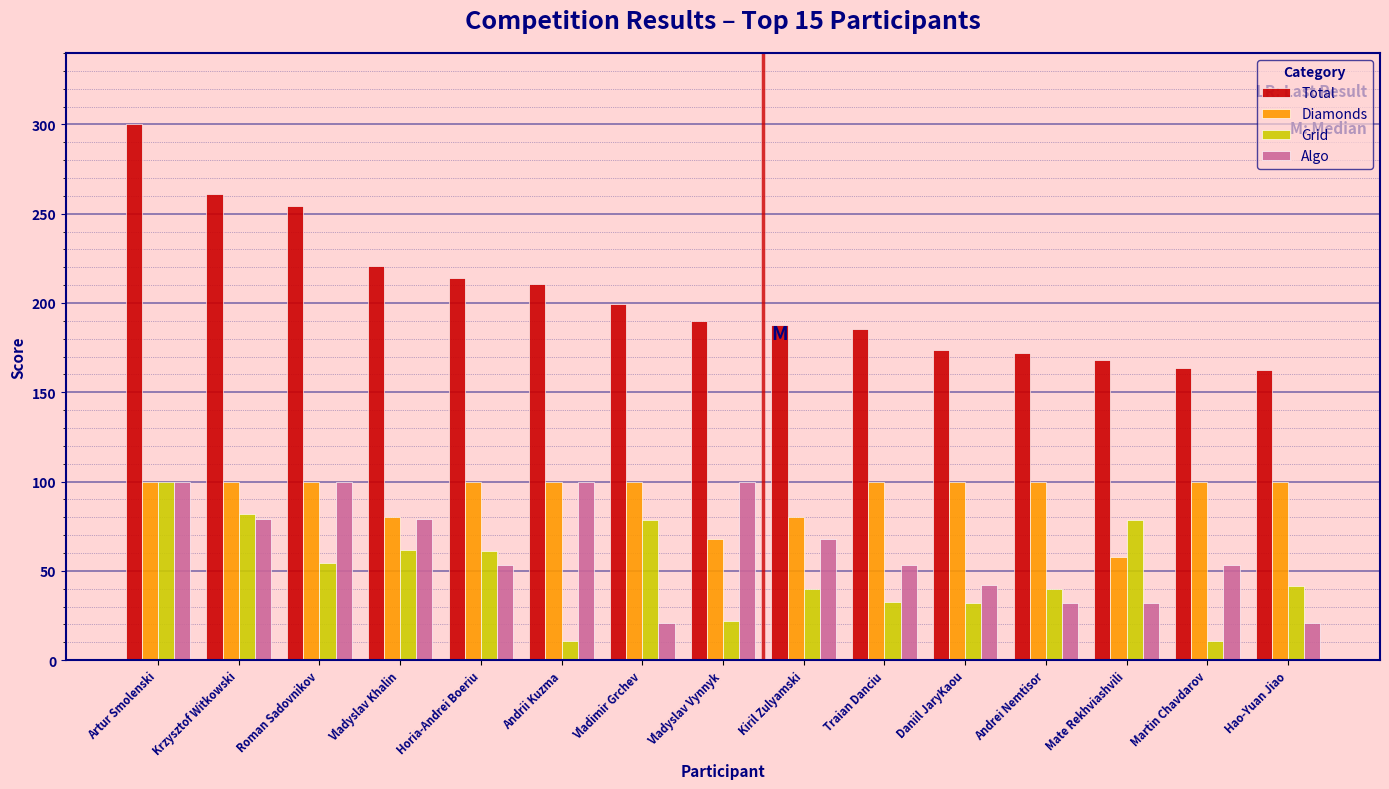

How many bars are there in each group?

4